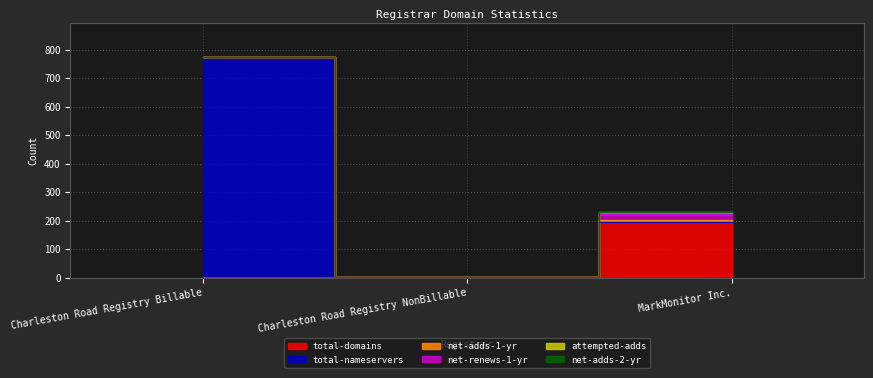

What are all the series names shown in the legend?

total-domains, total-nameservers, net-adds-1-yr, net-renews-1-yr, attempted-adds, net-adds-2-yr